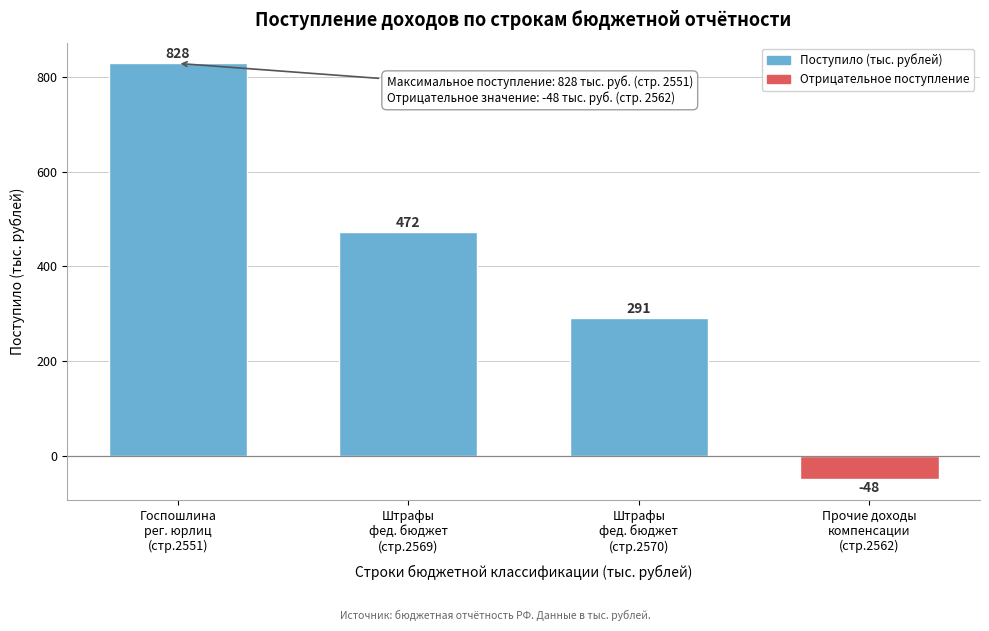

Reading left to right, transcribe all the data shown in this chart.

828	472	291	-48